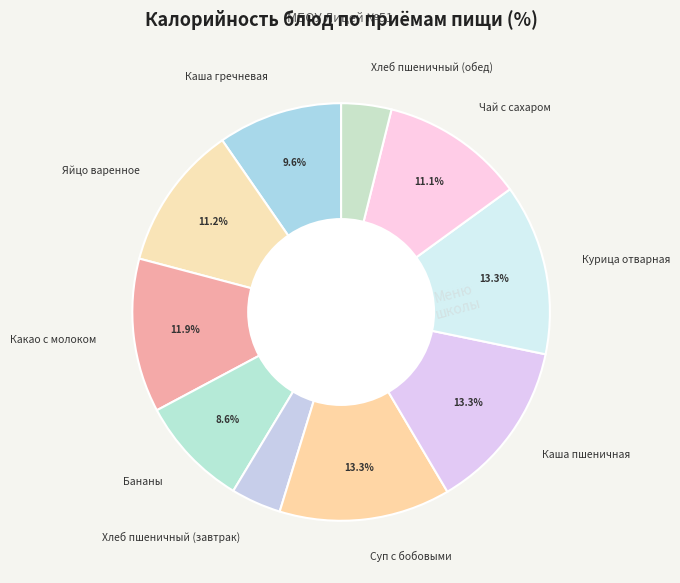

Does any single category account for the majority?

No